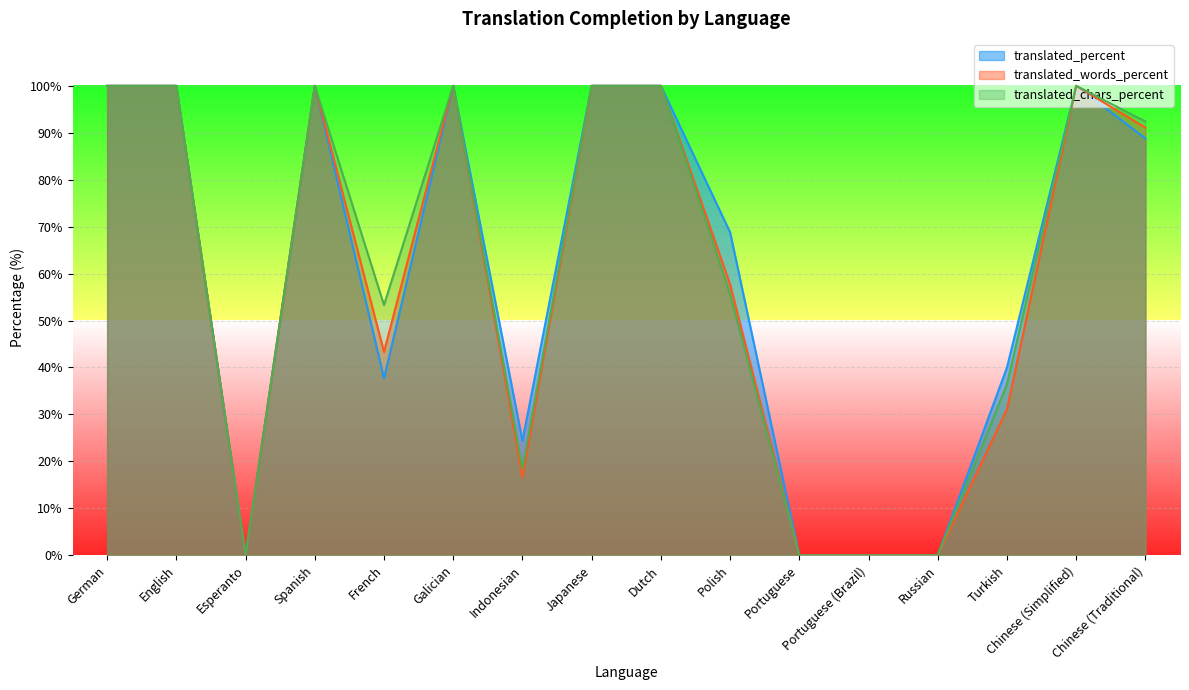

Is it true that translated_words_percent equals 47.9 at Dutch?

False